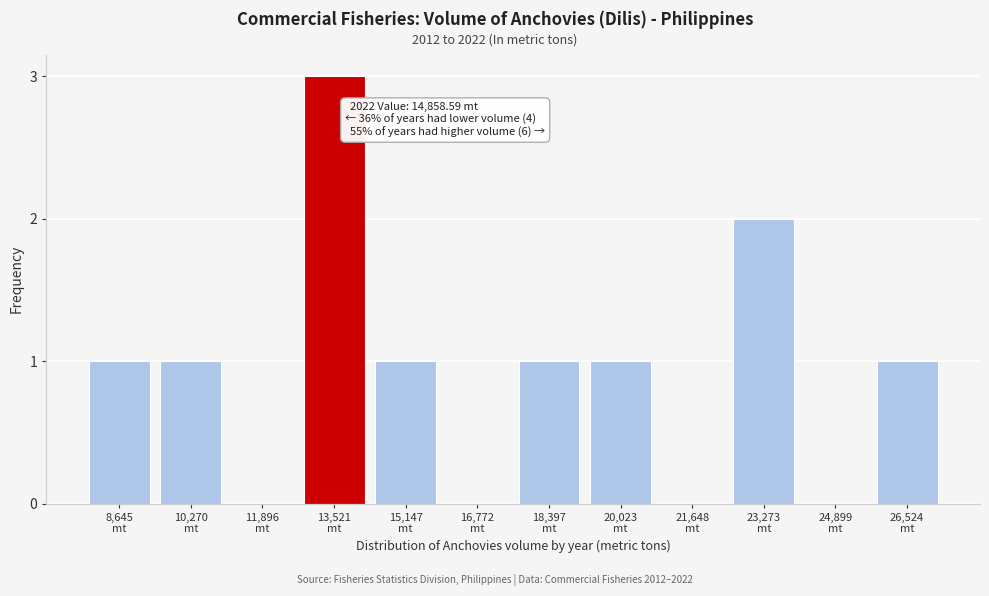

What is the sum of all values?

11